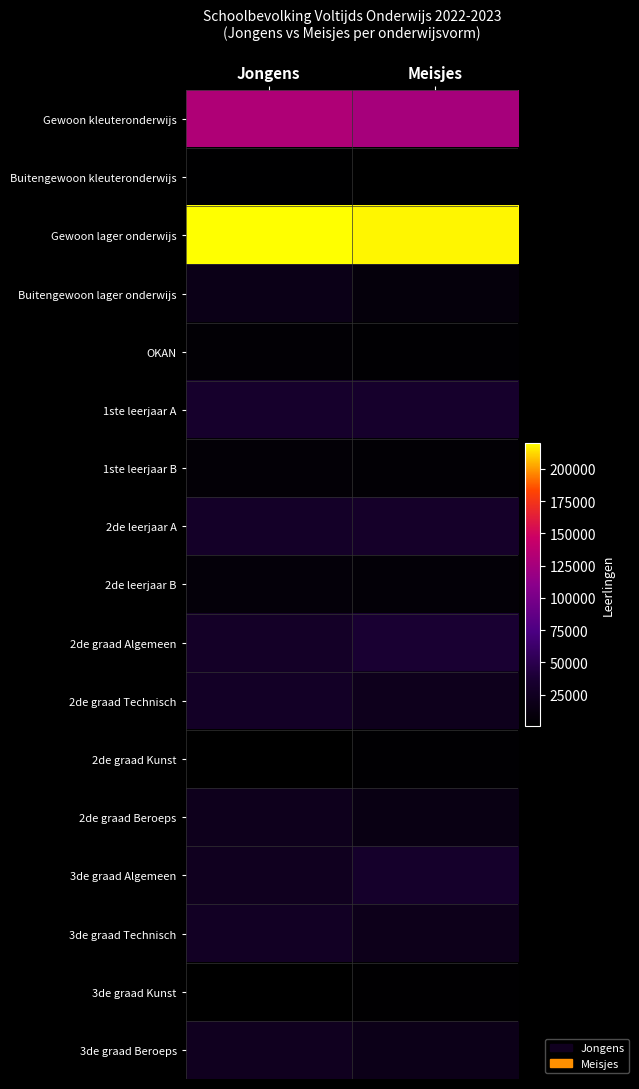

Reading left to right, what are all the values shown in this chart?

Gewoon kleuteronderwijs: Jongens=130772	Meisjes=125847
Buitengewoon kleuteronderwijs: Jongens=2007	Meisjes=732
Gewoon lager onderwijs: Jongens=220021	Meisjes=218021
Buitengewoon lager onderwijs: Jongens=17822	Meisjes=9295
OKAN: Jongens=4922	Meisjes=3442
1ste leerjaar A: Jongens=32931	Meisjes=32952
1ste leerjaar B: Jongens=5820	Meisjes=4819
2de leerjaar A: Jongens=30224	Meisjes=31090
2de leerjaar B: Jongens=7599	Meisjes=6075
2de graad Algemeen: Jongens=29171	Meisjes=36722
2de graad Technisch: Jongens=28266	Meisjes=21319
2de graad Kunst: Jongens=1116	Meisjes=3441
2de graad Beroeps: Jongens=21090	Meisjes=14705
3de graad Algemeen: Jongens=23719	Meisjes=31834
3de graad Technisch: Jongens=27080	Meisjes=20185
3de graad Kunst: Jongens=1208	Meisjes=3041
3de graad Beroeps: Jongens=23721	Meisjes=18566